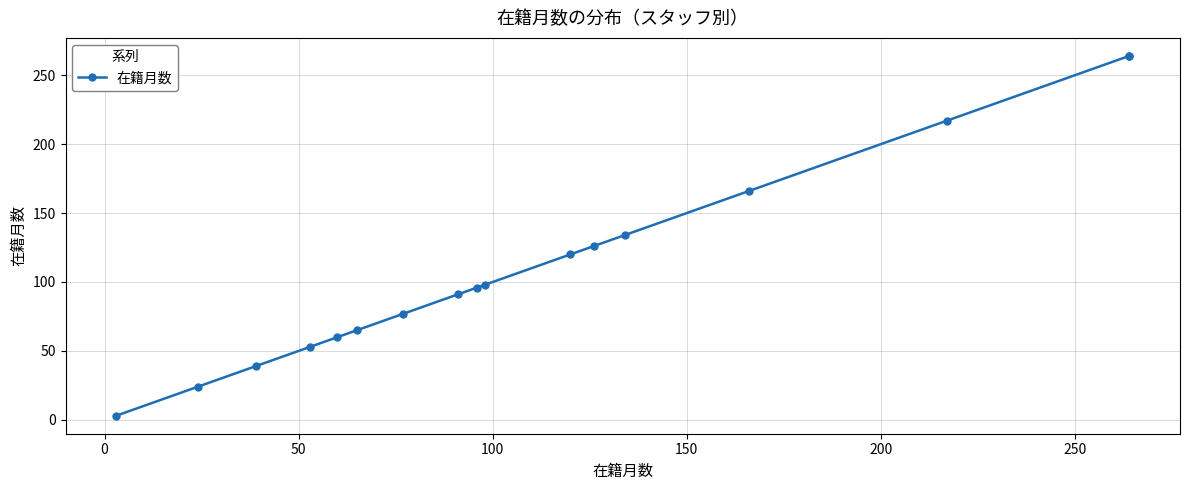

True or false: the data has more than 2 interior local peaks.

False